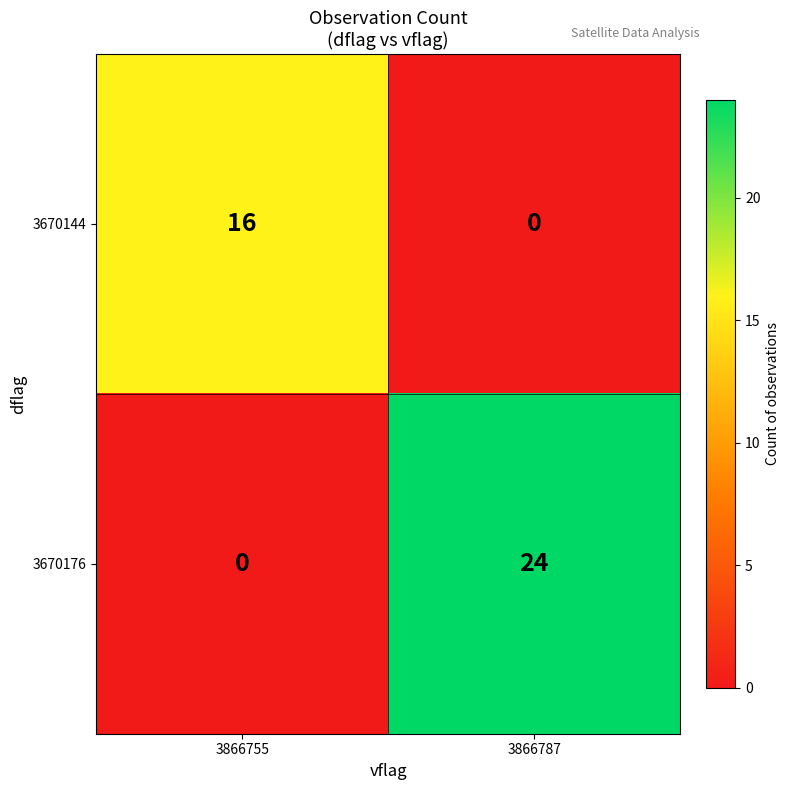

What is the difference between the 3670144 values at 3866755 and 3866787?

16